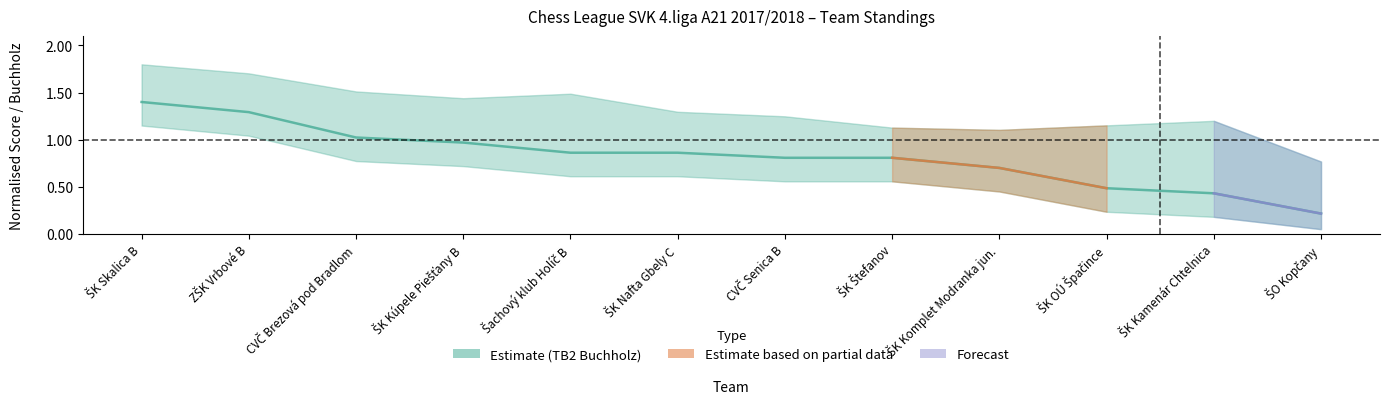

True or false: the data has more than 1 interior local peaks.

False